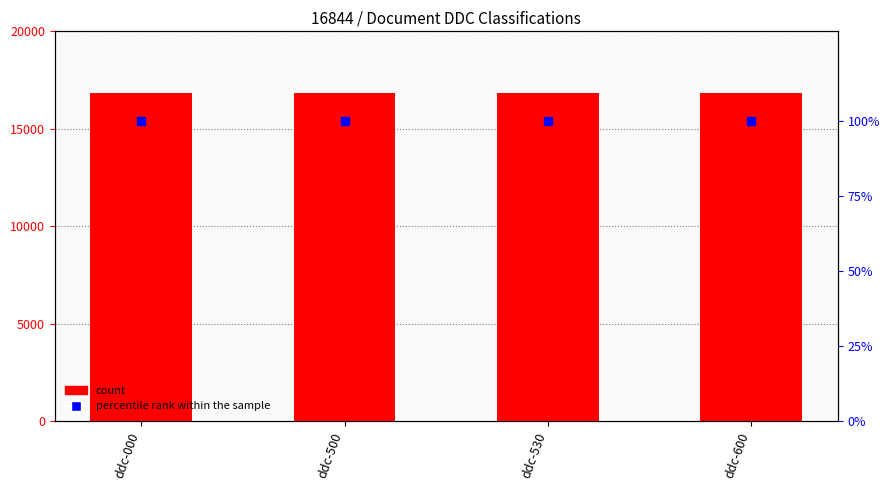

At which category is the sum across all series the highest?

ddc-000